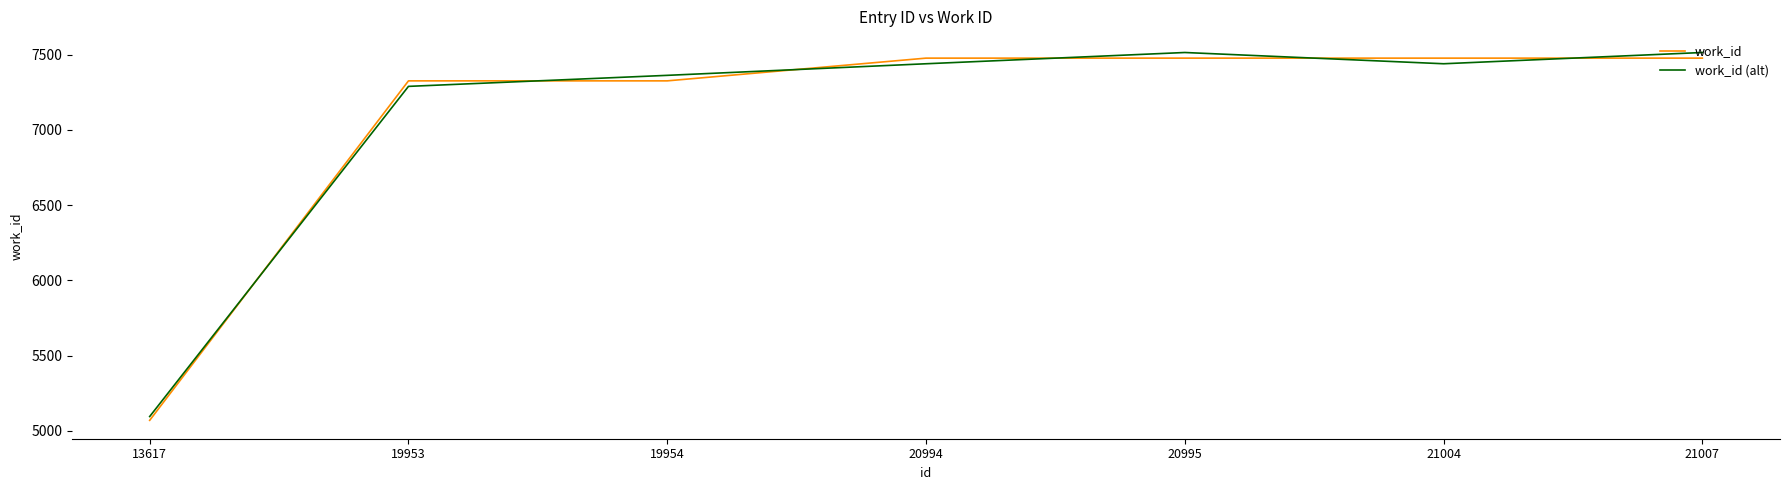

Is it true that work_id equals 7325.0 at 19953?

True